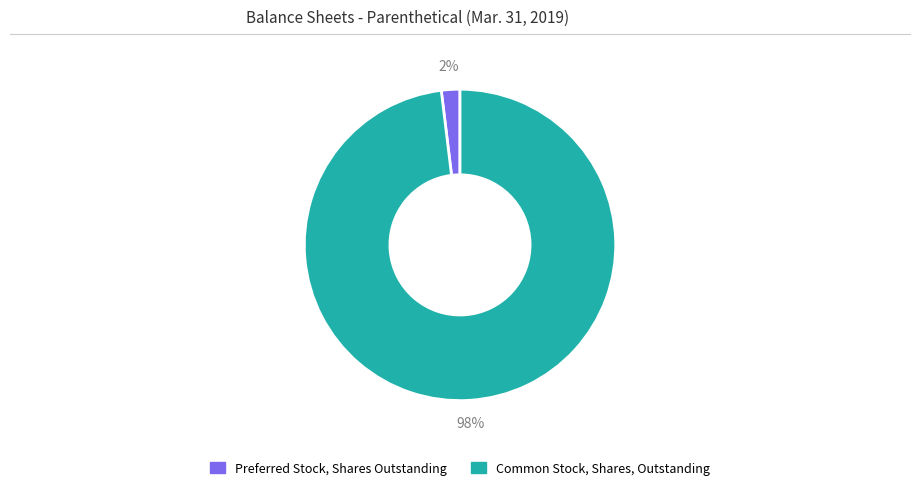

Which slice represents more than half of the pie?

Common Stock, Shares, Outstanding